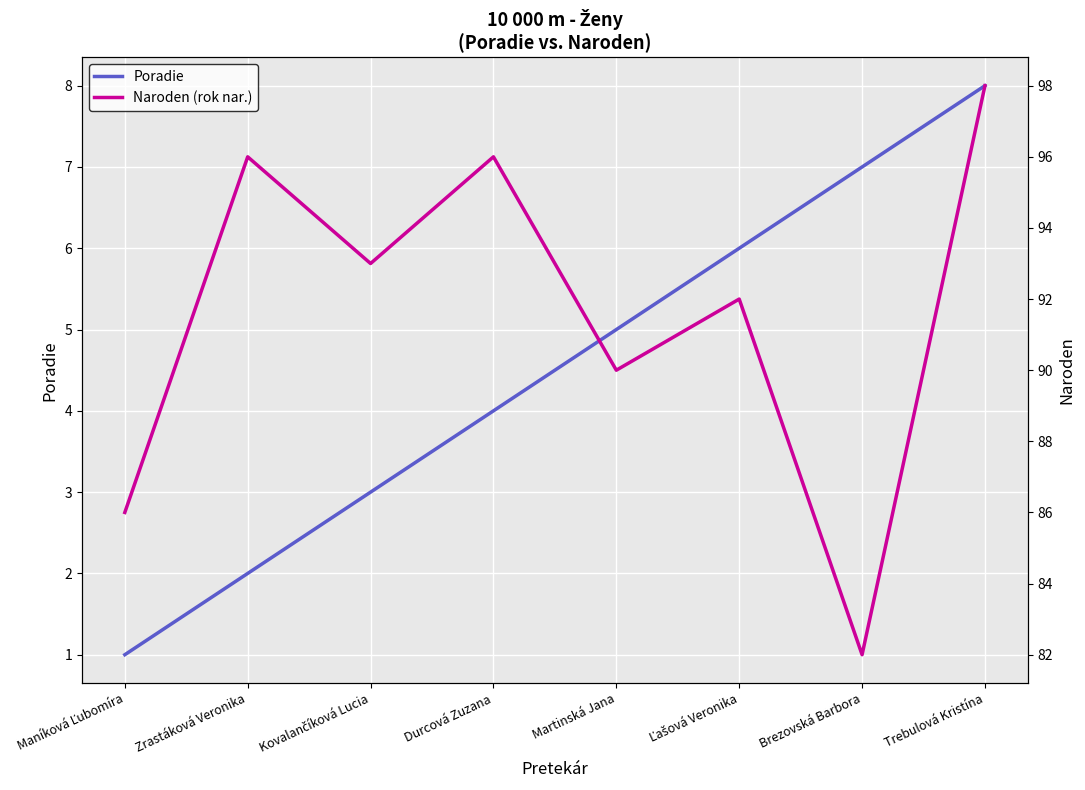

Where is Poradie nearest to the value 4?

Durcová Zuzana